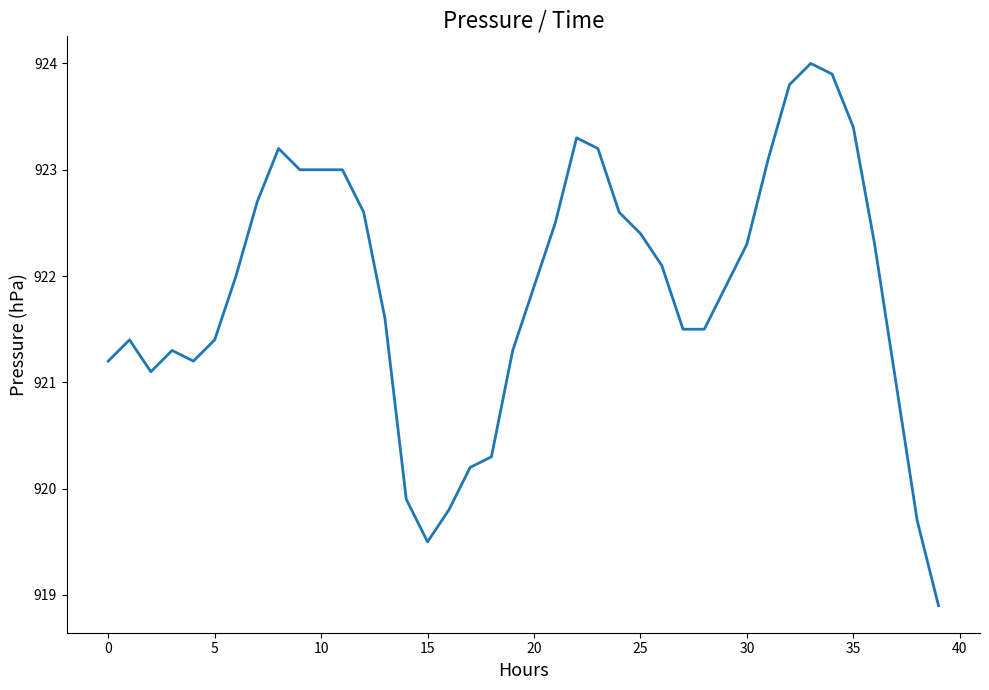

What is the greatest value displayed?

924.0